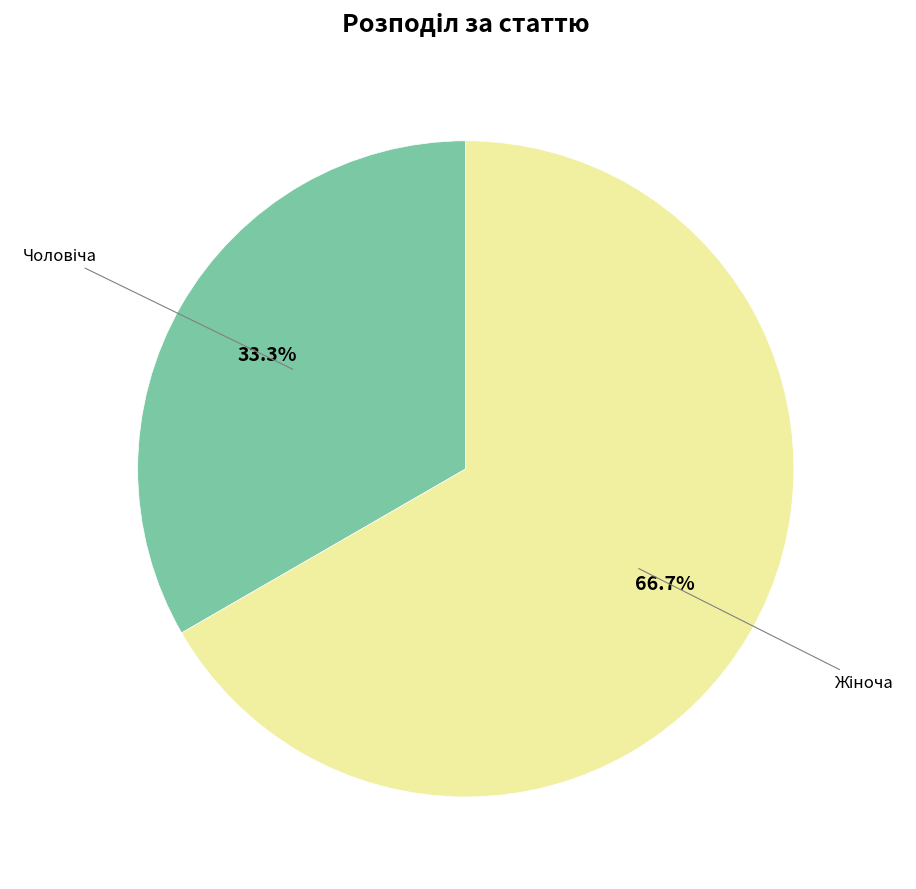

Is there a majority slice in this chart?

Yes